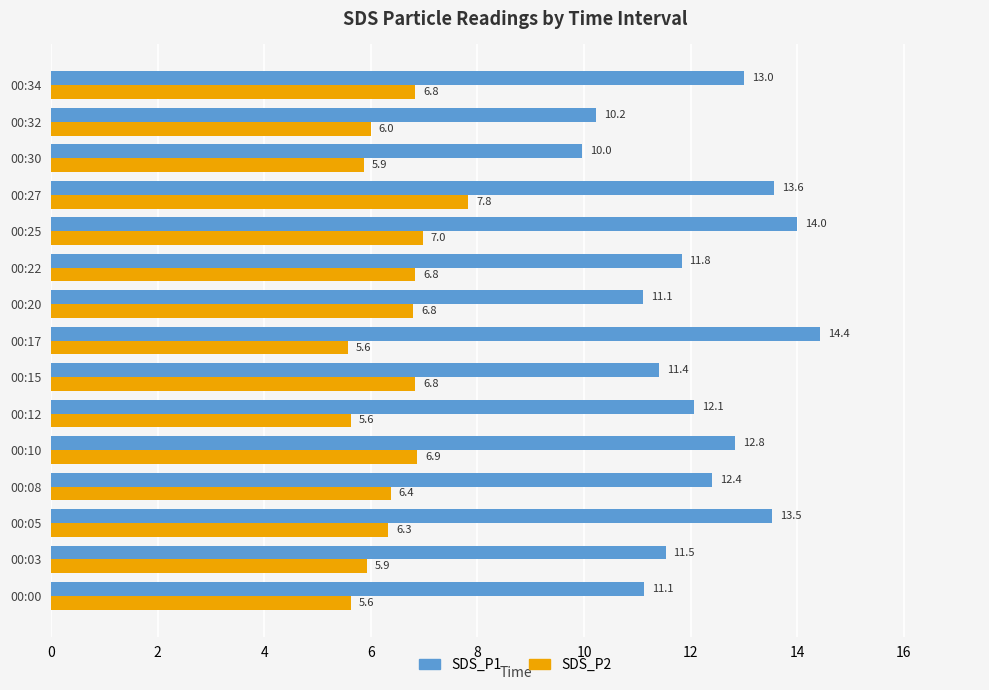

At which category is the sum across all series the highest?

00:27